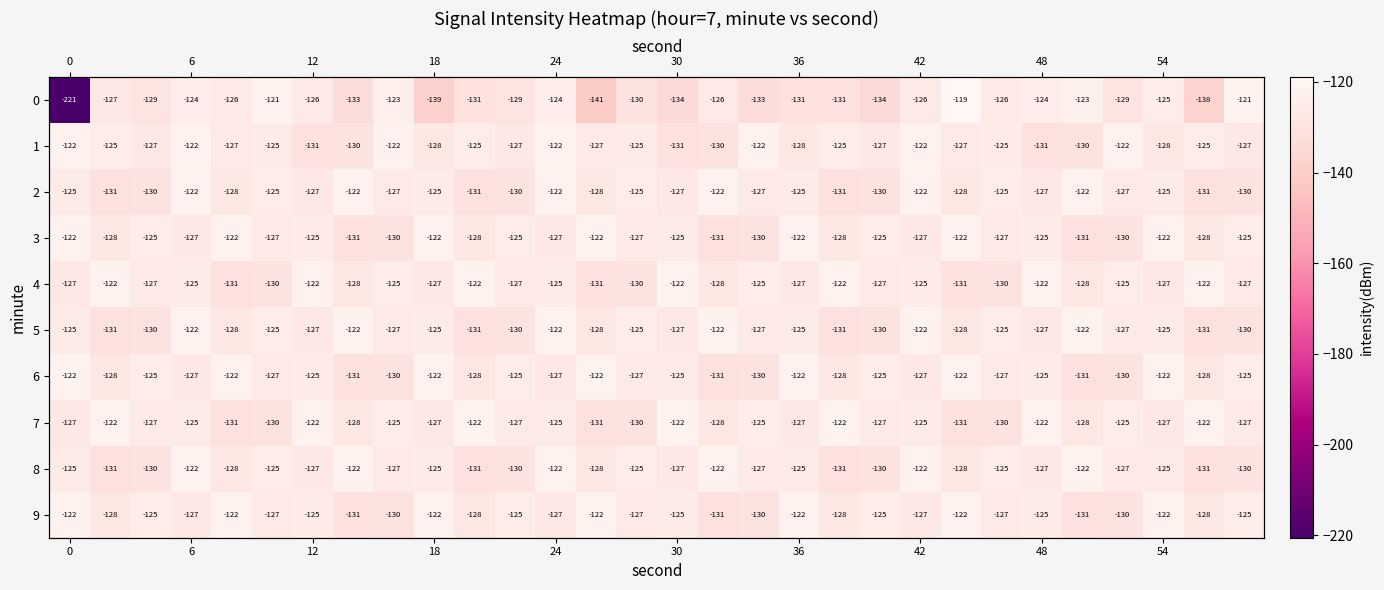

What is the lowest value of the 8 series?

-131.1